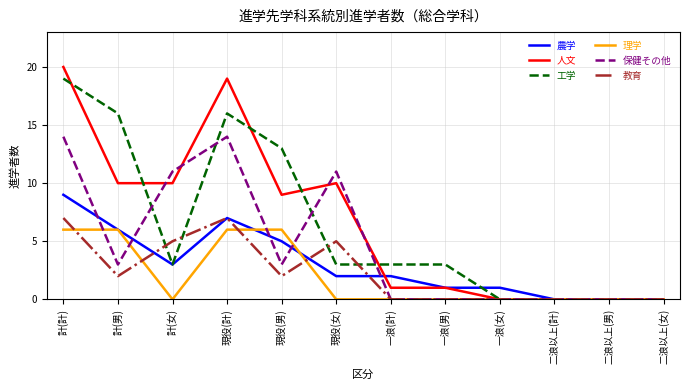

The 保健その他 series shows 0 at 一浪(男). True or false?

True